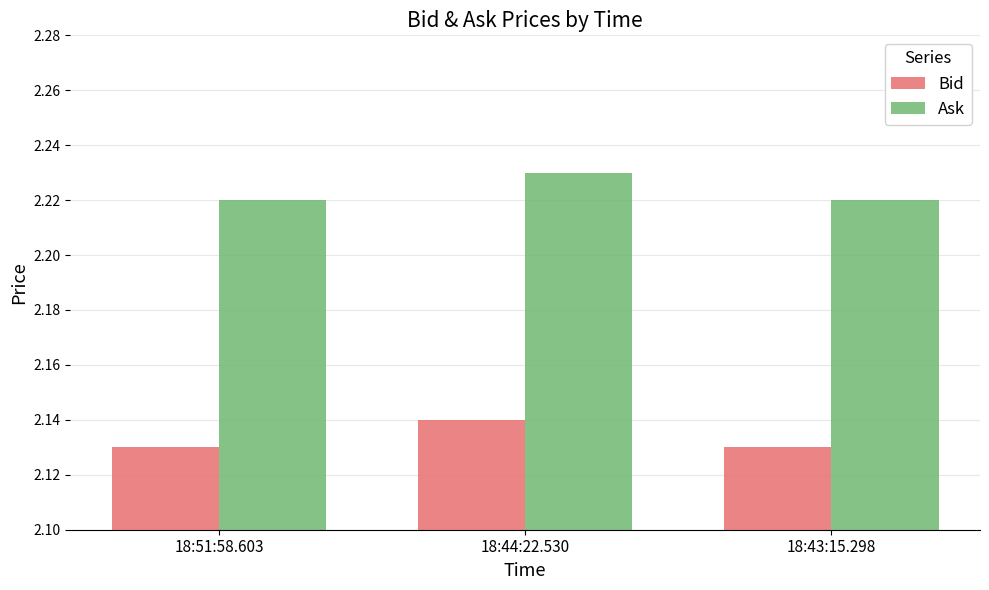

At 18:44:22.530, list the series in order from largest to smallest.

Ask, Bid